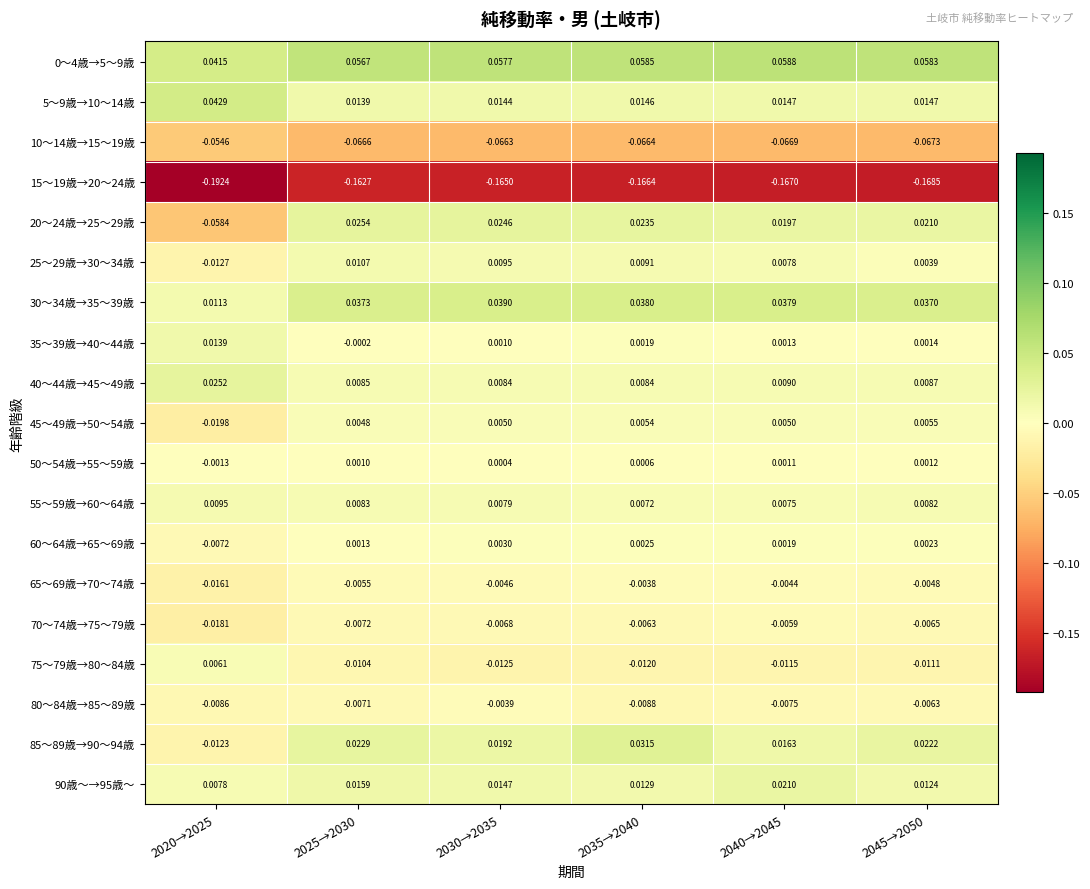

What is the difference between the highest and lowest values at 2045→2050?

0.2